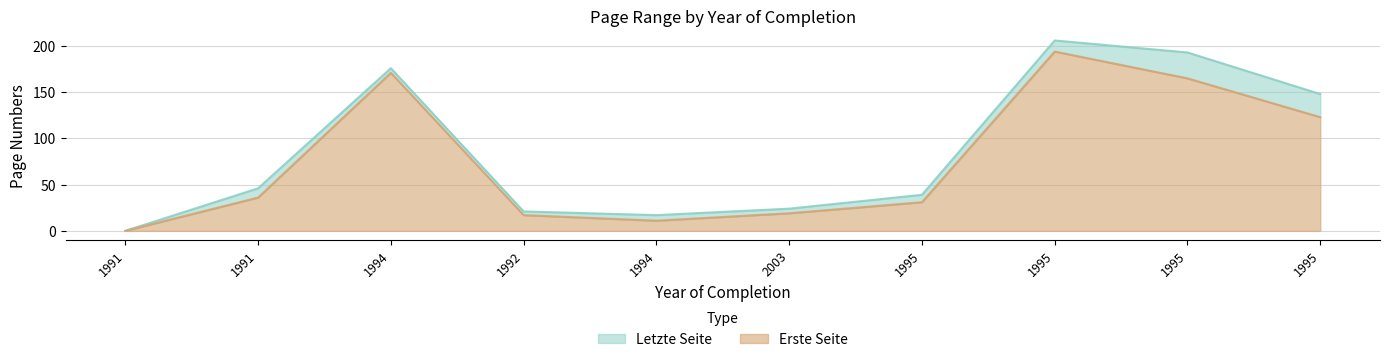

At which category does Erste Seite reach its first local valley?

1994